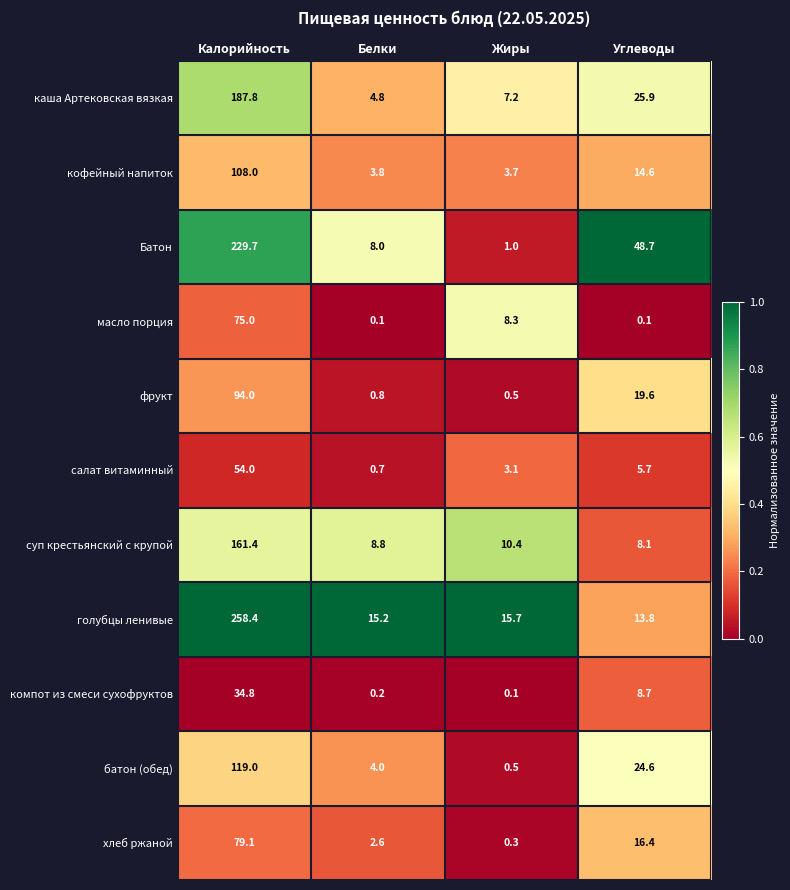

At Калорийность, list the series in order from smallest to largest.

компот из смеси сухофруктов, салат витаминный, масло порция, хлеб ржаной, фрукт, кофейный напиток, батон (обед), суп крестьянский с крупой, каша Артековская вязкая, Батон, голубцы ленивые